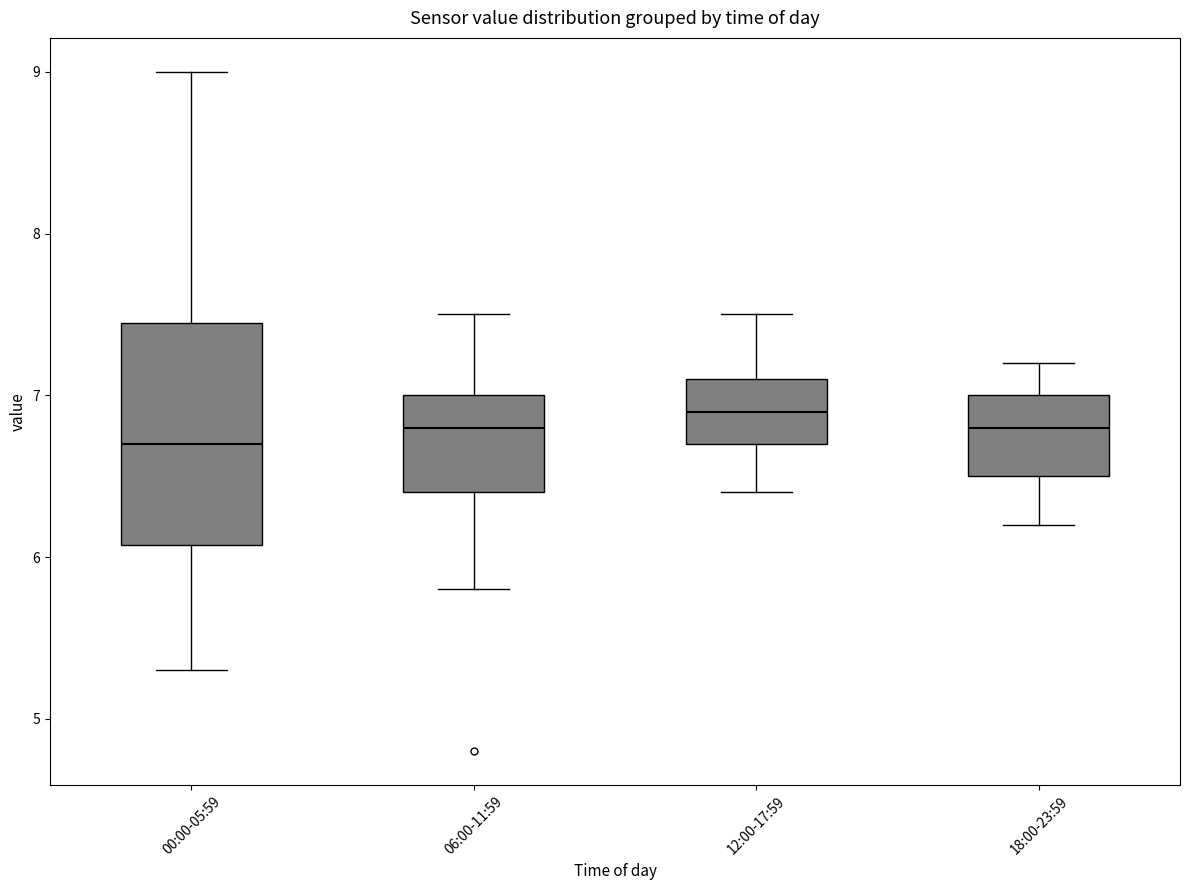

Reading left to right, transcribe this box plot: for each box, give where its median line is, the range the box spans, and where its two whiskers end, as read against the y-axis. The values are not printed on the chart, so give them approximately, as read against the axis.

00:00-05:59: median 6.7, box 6.1 to 7.5, whiskers 5.3 to 9.0
06:00-11:59: median 6.8, box 6.4 to 7.0, whiskers 5.8 to 7.5
12:00-17:59: median 6.9, box 6.7 to 7.1, whiskers 6.4 to 7.5
18:00-23:59: median 6.8, box 6.5 to 7.0, whiskers 6.2 to 7.2